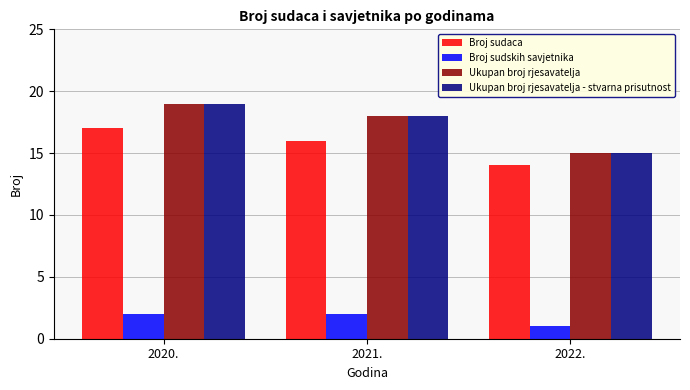

True or false: Ukupan broj rjesavatelja has a value of 18 at 2021..

True